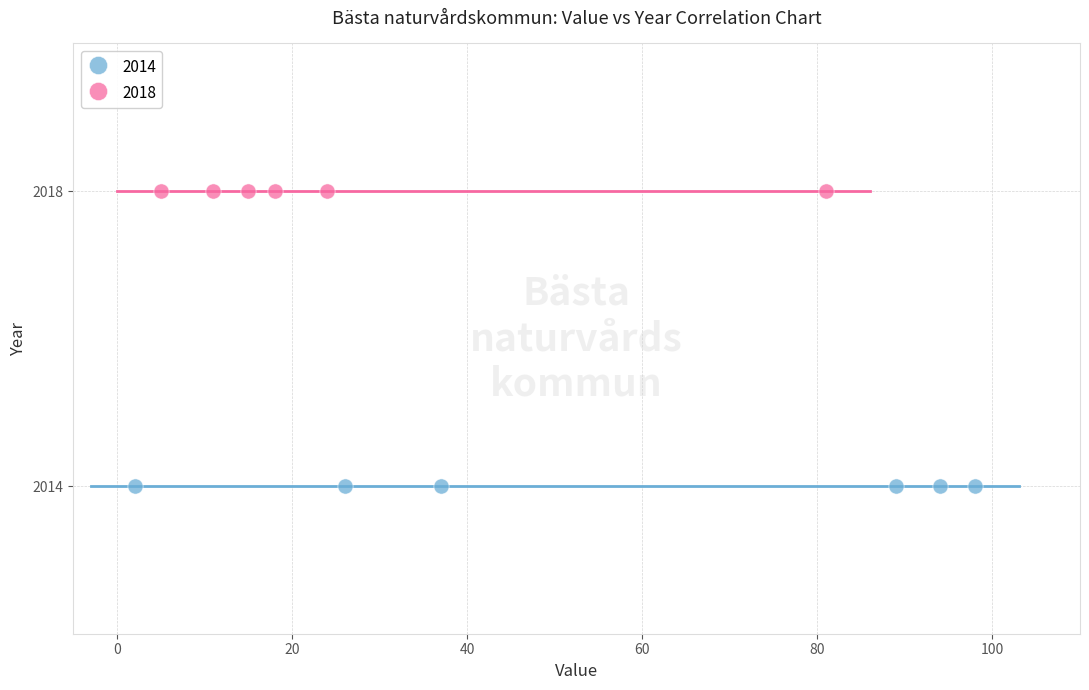

Which series contains the highest Y value?

2018